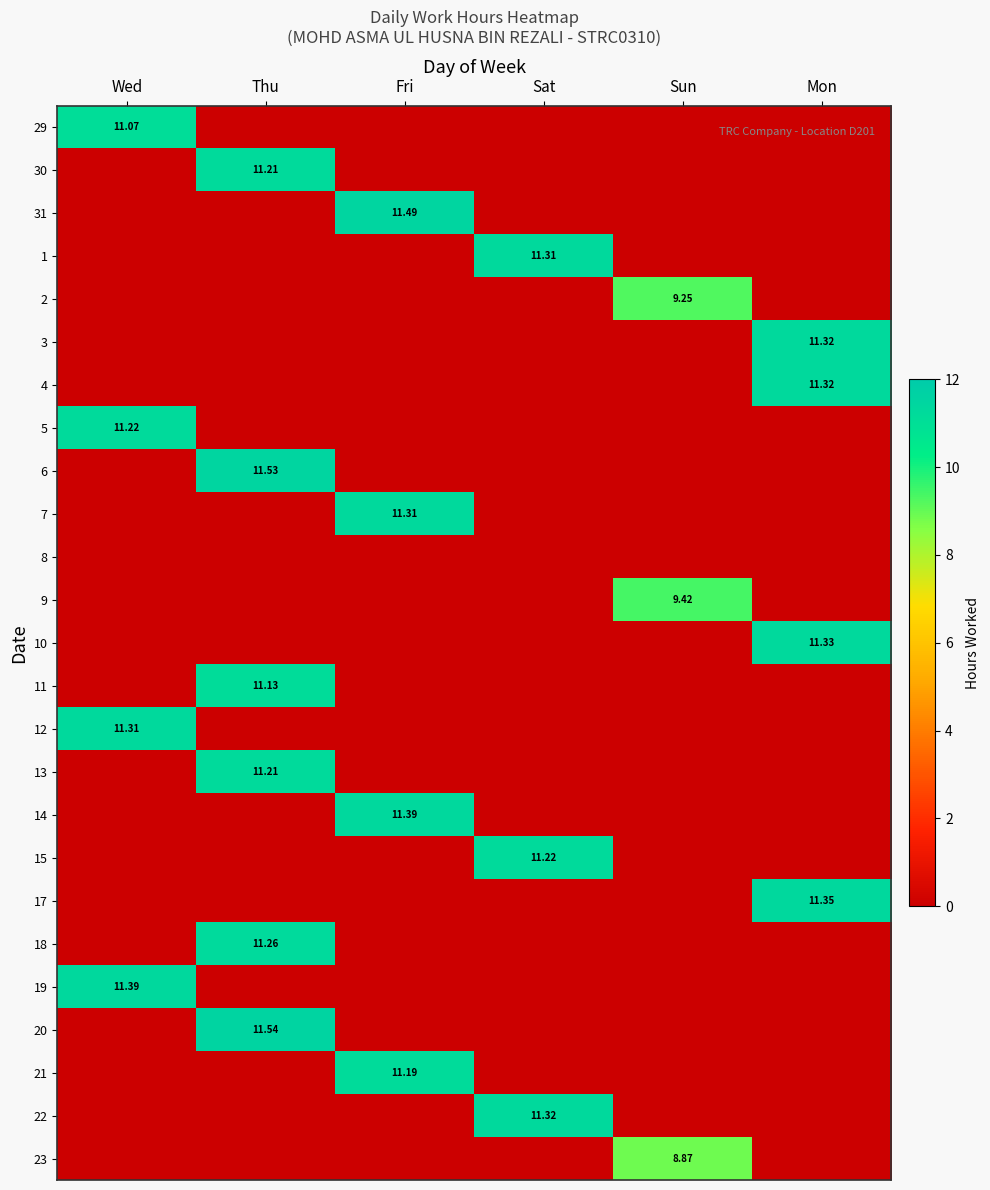

Is the value of 3 at Wed greater than the value of 7 at Wed?

No